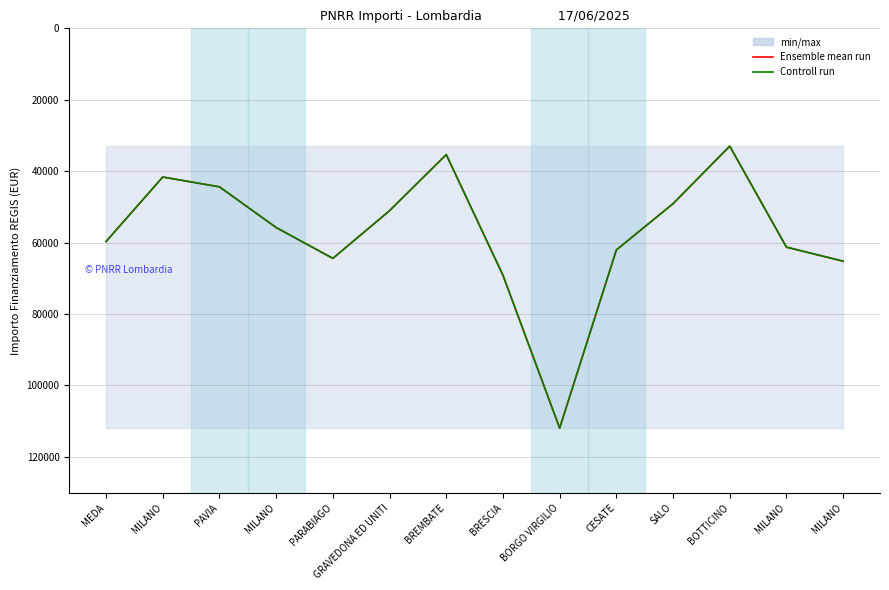

At how many categories does at least one series exceed 68375?

2